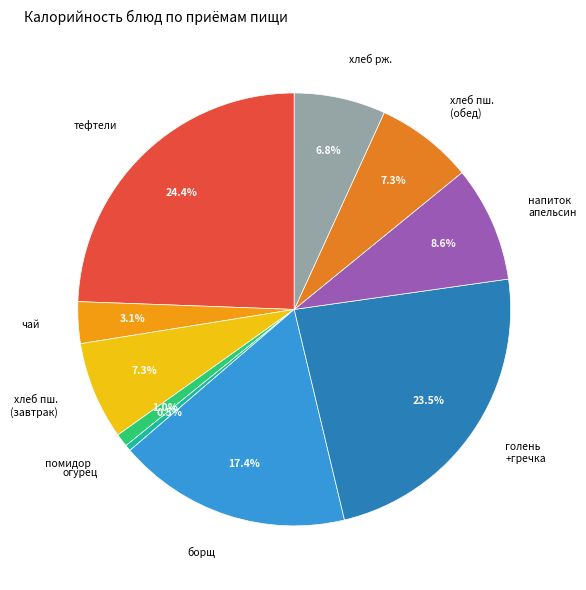

To the nearest percent, what is the difference between the largest and smallest slice percentages?

24%